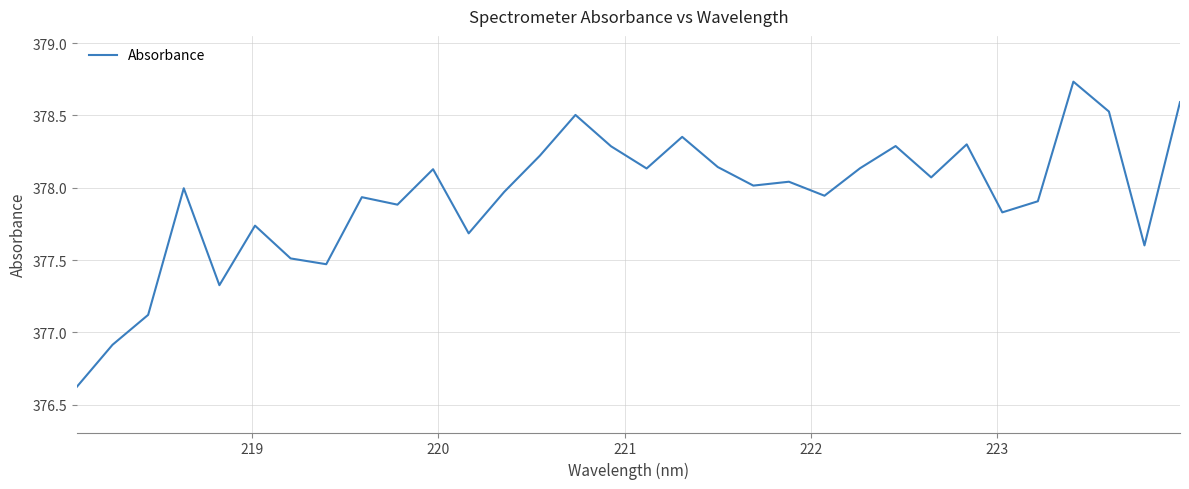

What is the difference between the maximum and minimum values?

2.1